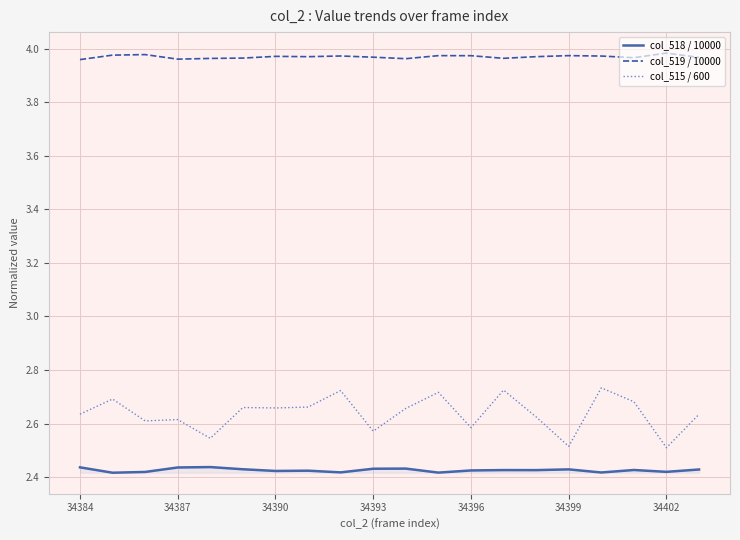

True or false: col_518 / 10000 has more than 1 interior local peaks.

True